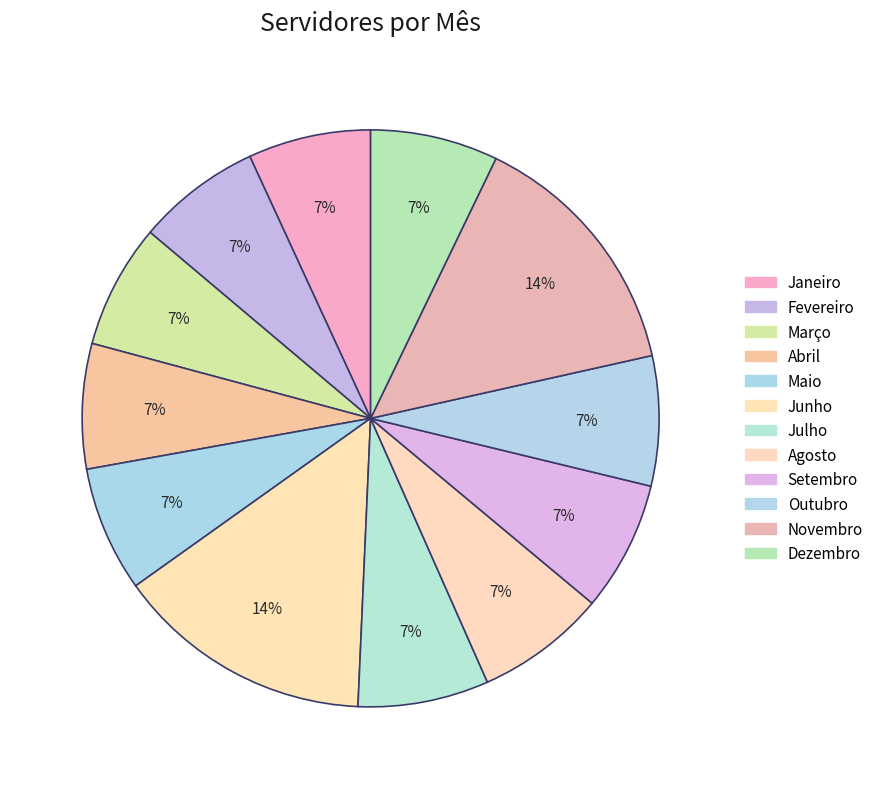

What is the ratio of the value at Outubro to the value at Novembro?

0.5